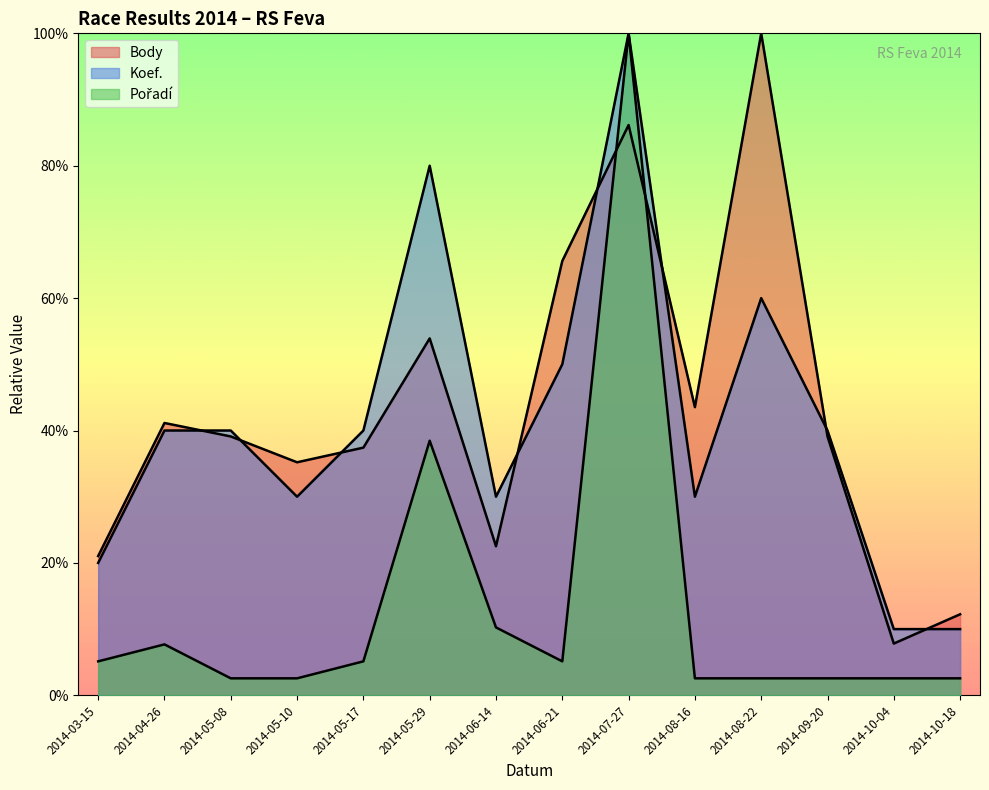

Where is Koef. nearest to the value 55?

2014-06-21